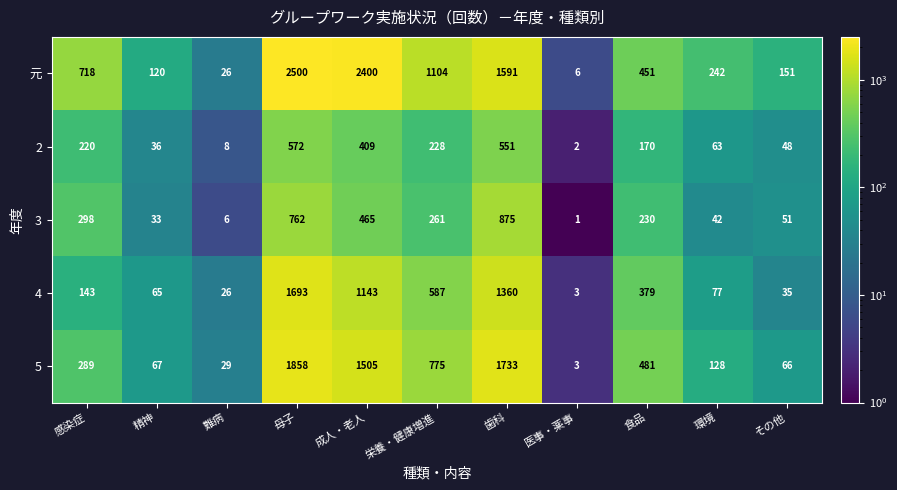

Which series has the widest spread of values?

元